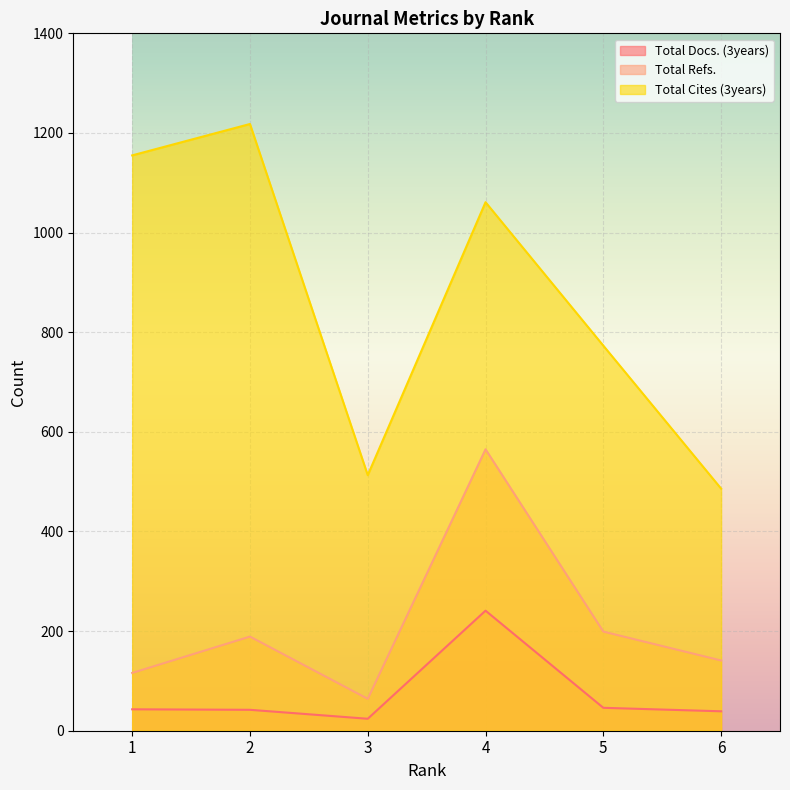

At which category does Total Refs. reach its first local peak?

2